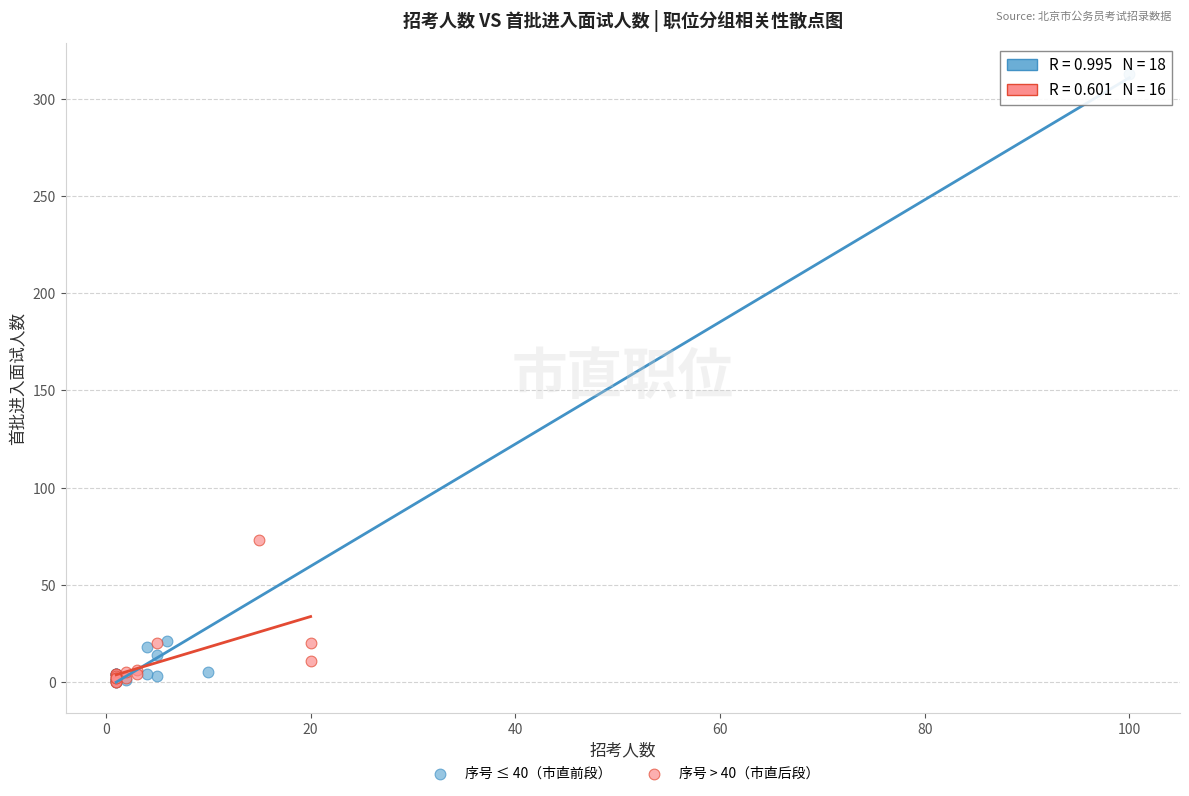

Which series reaches the maximum Y coordinate?

序号 ≤ 40（市直前段）